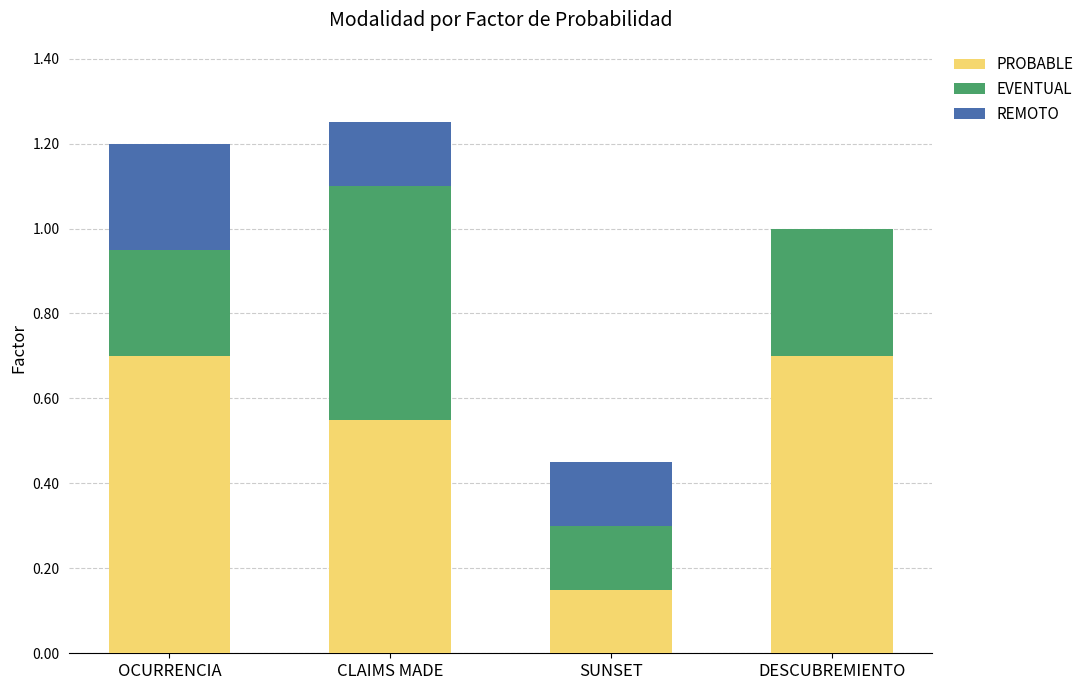

What is the sum of all PROBABLE values?

2.1